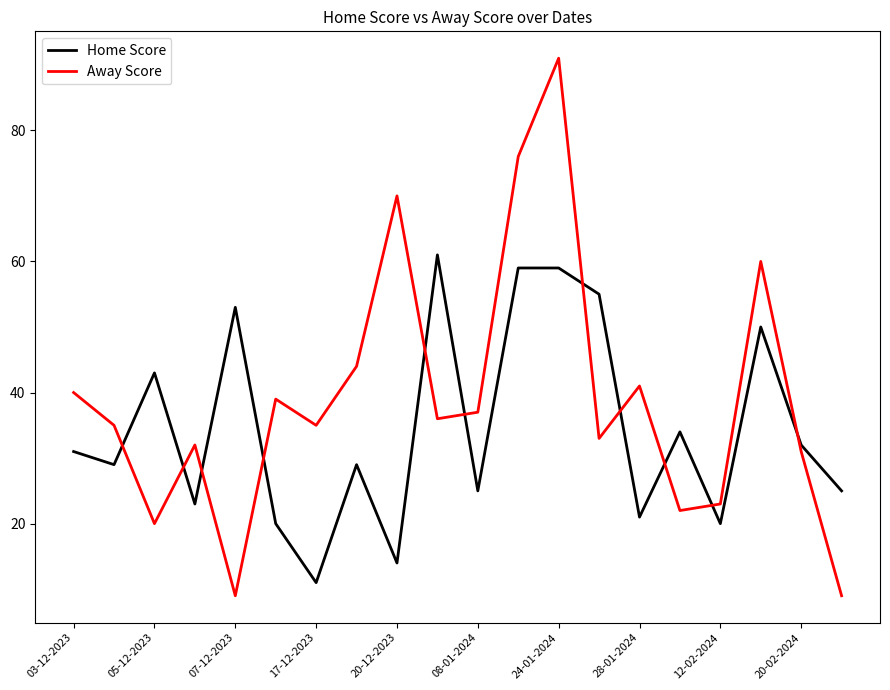

True or false: Away Score has more than 1 interior local peaks.

True